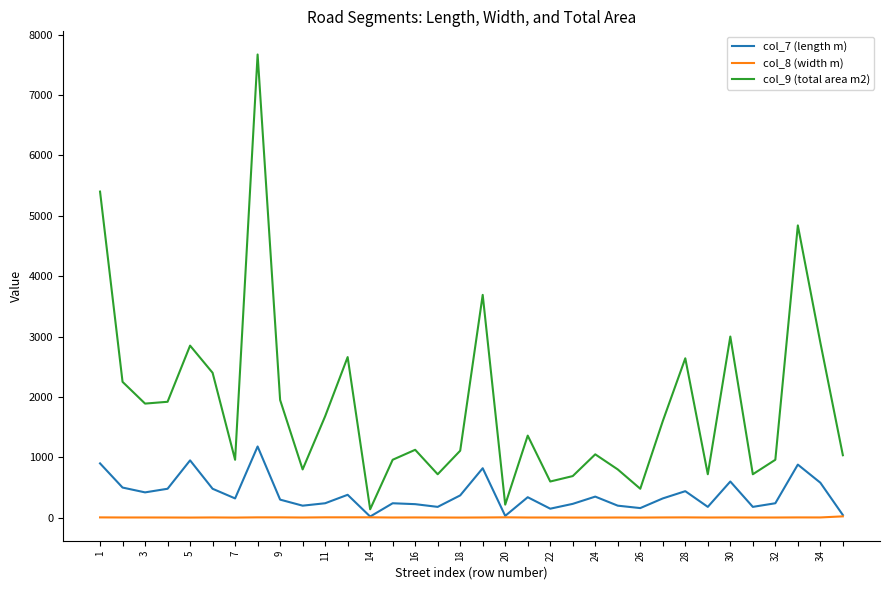

Rank the series by their average value, from highest to lowest.

col_9 (total area m2), col_7 (length m), col_8 (width m)